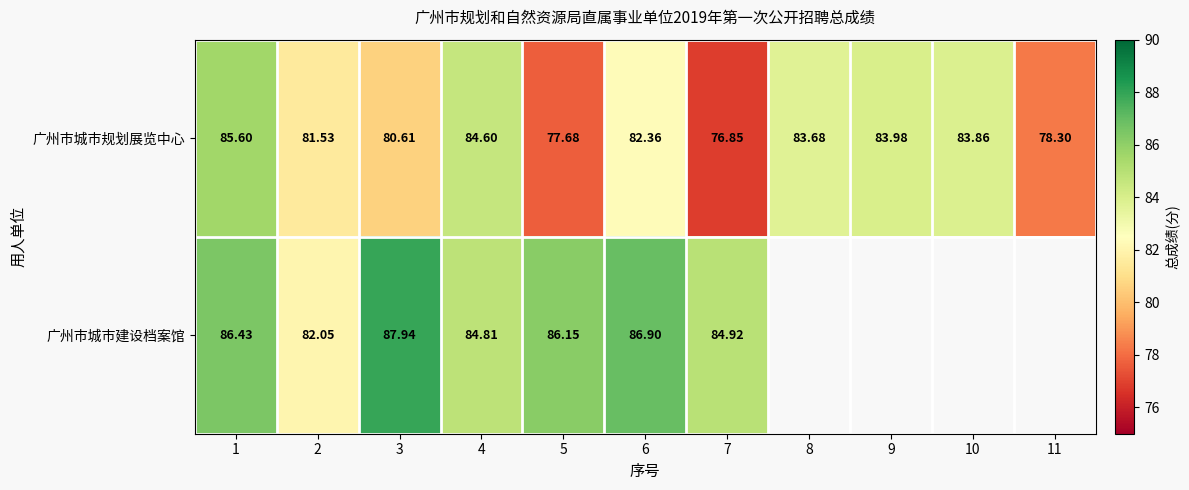

Rank the series at 4 from highest to lowest value.

广州市城市建设档案馆, 广州市城市规划展览中心